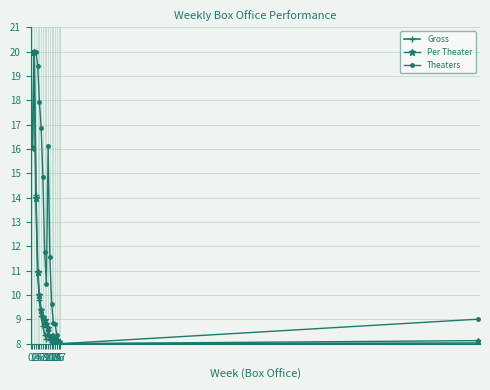

Count the number of data series in this chart.

3